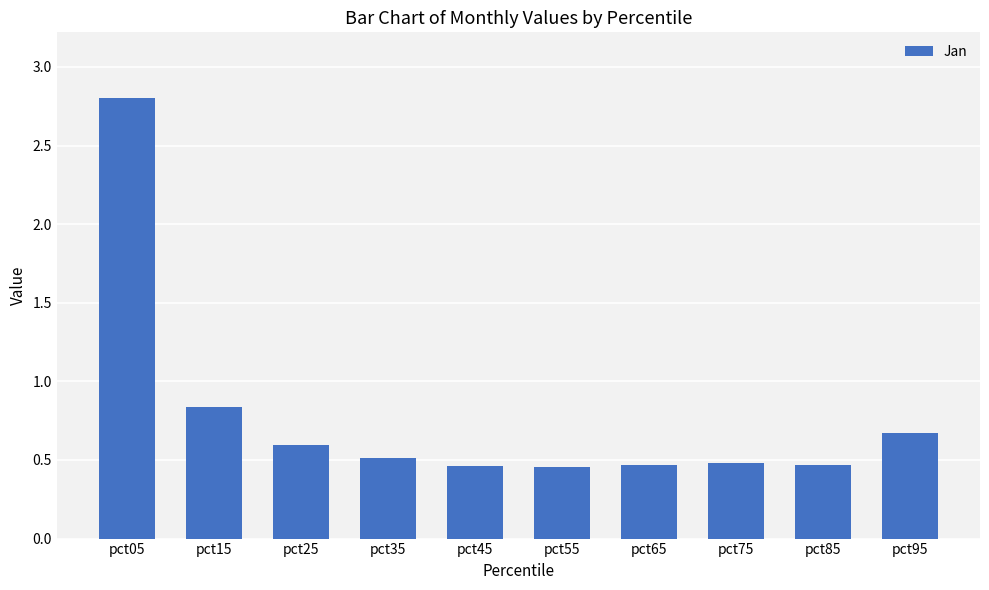

True or false: the data shows 0.5 at pct85.

True